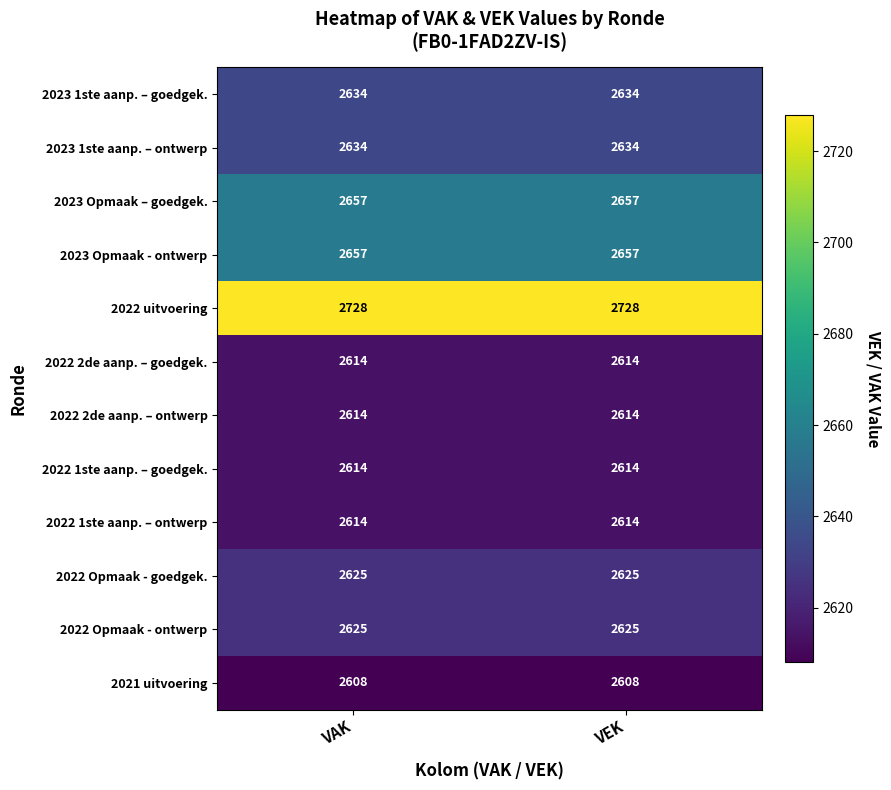

What is the total value across all series at VAK?

31624